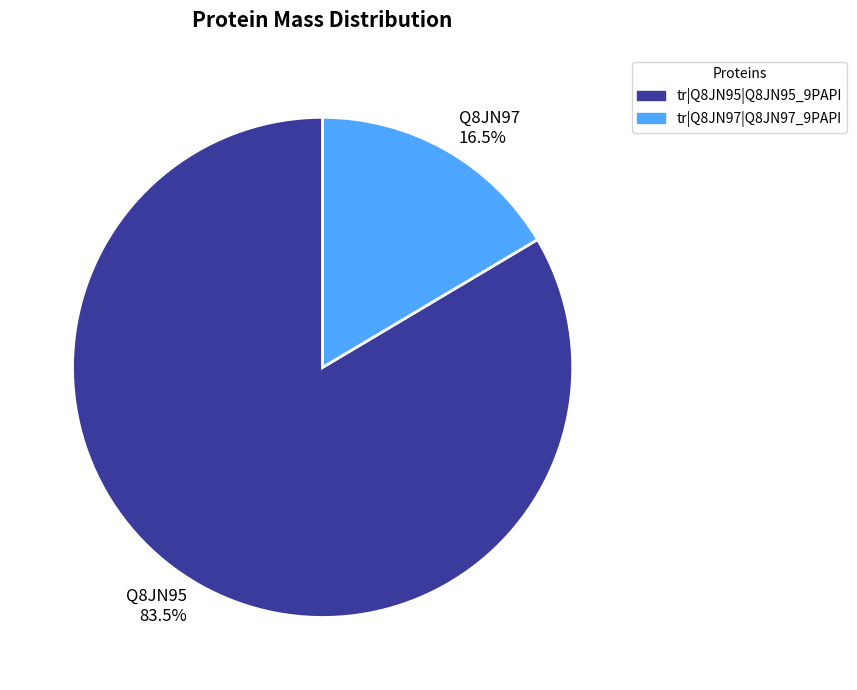

Combined, do Q8JN95 83.5% and Q8JN97 16.5% account for over 50%?

Yes